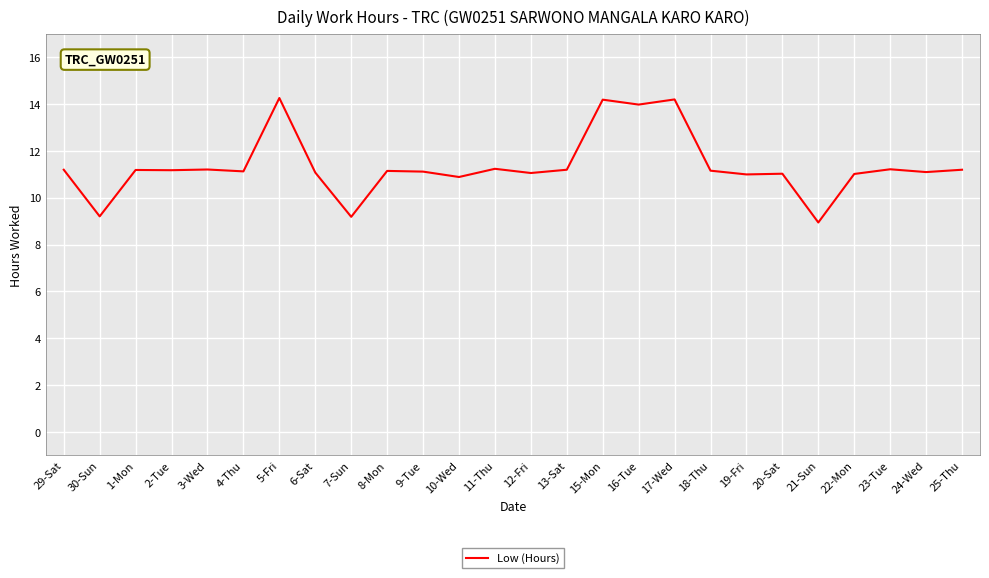

What is the change in value from 17-Wed to 24-Wed?

-3.1